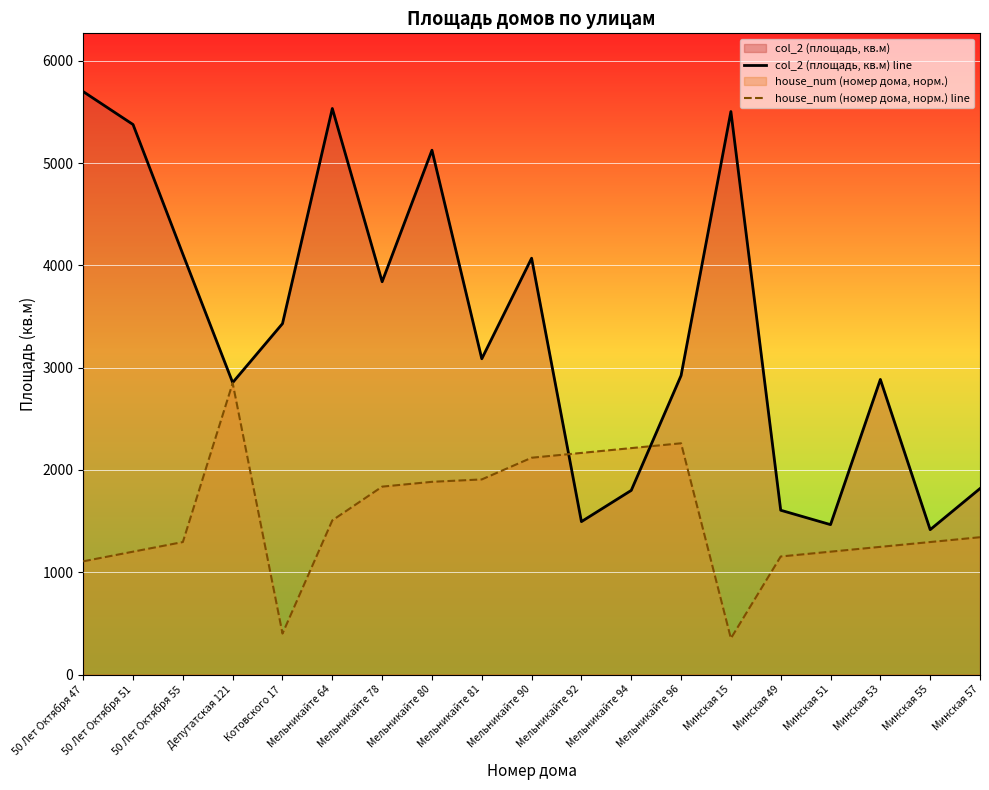

The house_num (номер дома, норм.) line series shows 1678.5 at 50 Лет Октября 47. True or false?

False